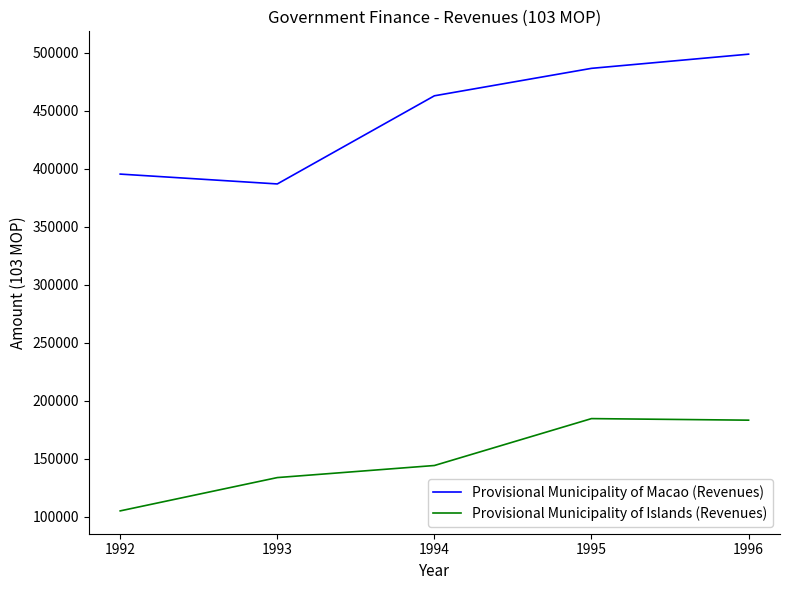

What is the difference between the Provisional Municipality of Macao (Revenues) values at 1992 and 1994?

67466